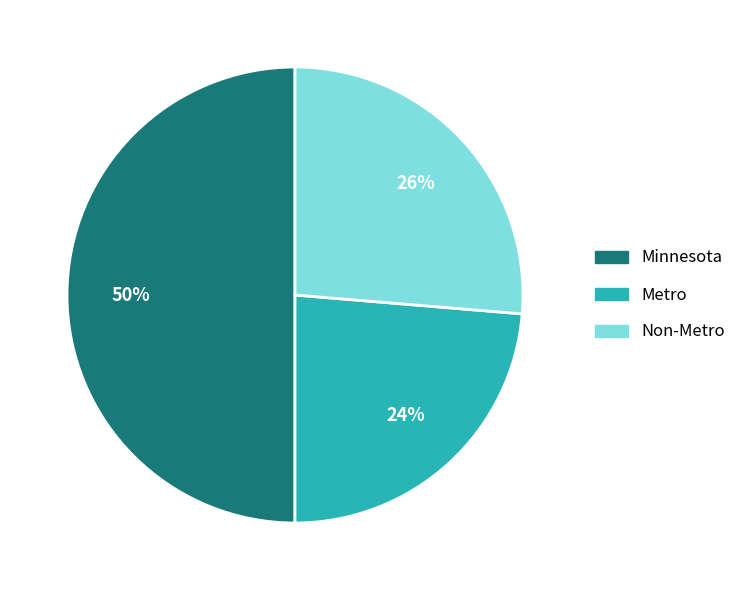

To the nearest percent, what is the difference between the Minnesota and Metro slice percentages?

26%